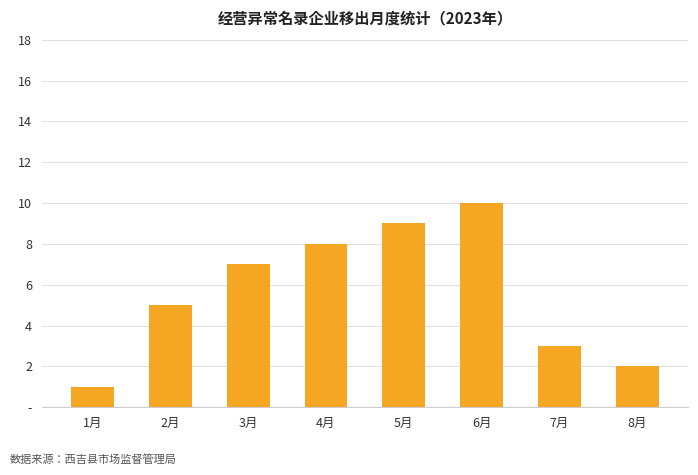

Rank the categories by value from lowest to highest.

1月, 8月, 7月, 2月, 3月, 4月, 5月, 6月